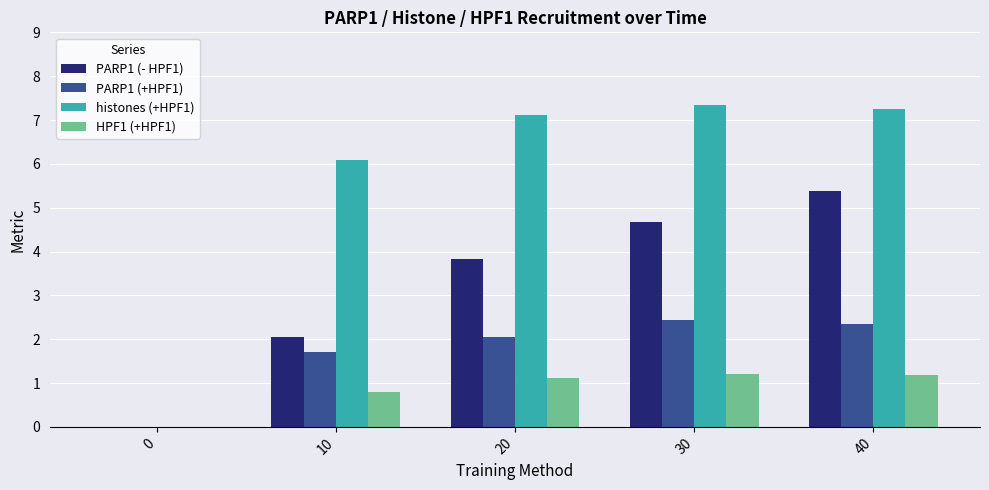

How many data points does each series have?

5